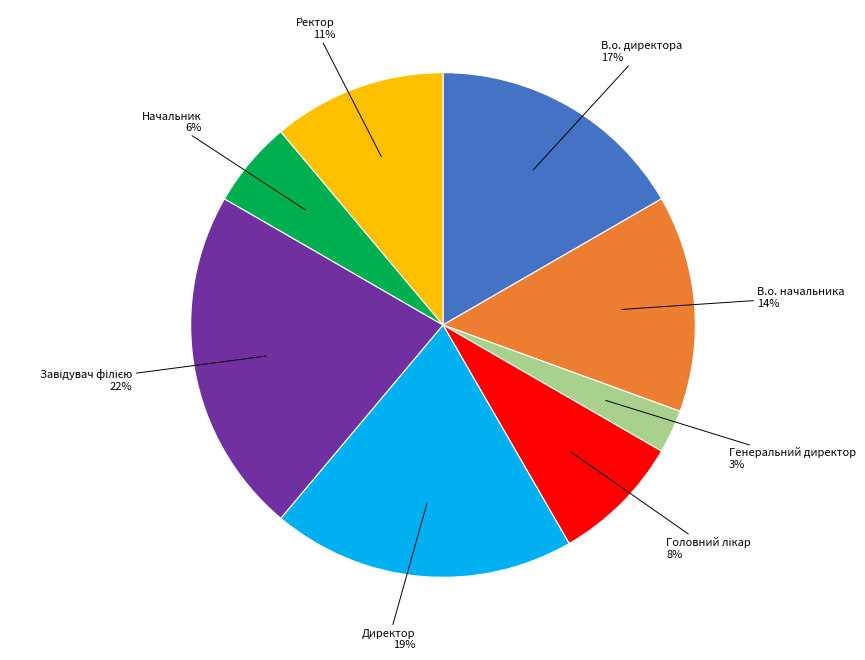

Is there any slice that represents more than half of the pie?

No